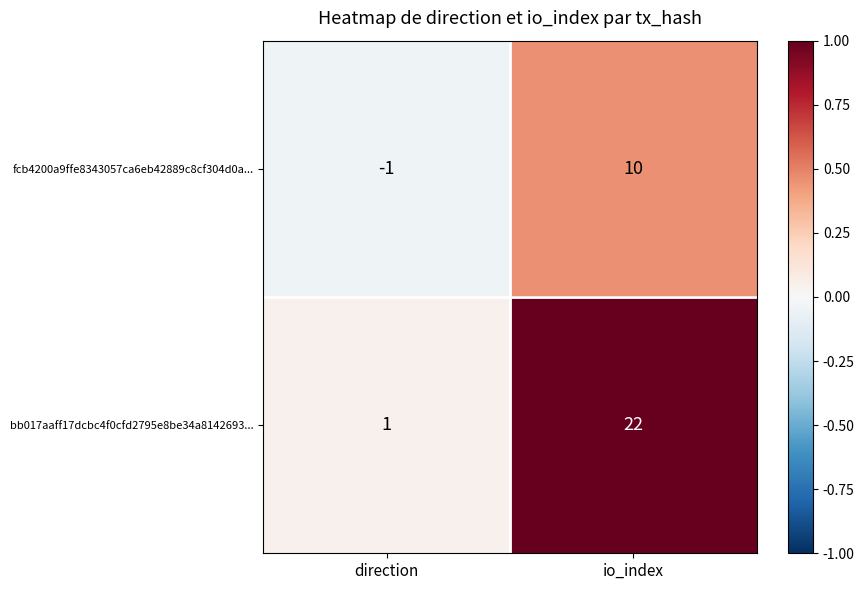

How many values in the fcb4200a9ffe8343057ca6eb42889c8cf304d0a... series are below 10?

1